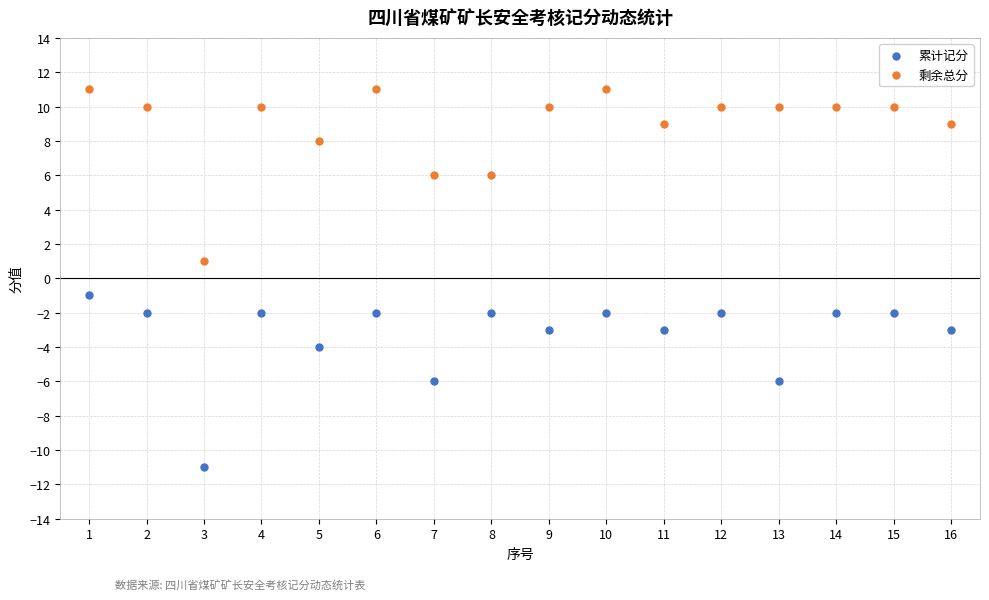

Across all data points, what is the range of Y values (max minus min)?

22